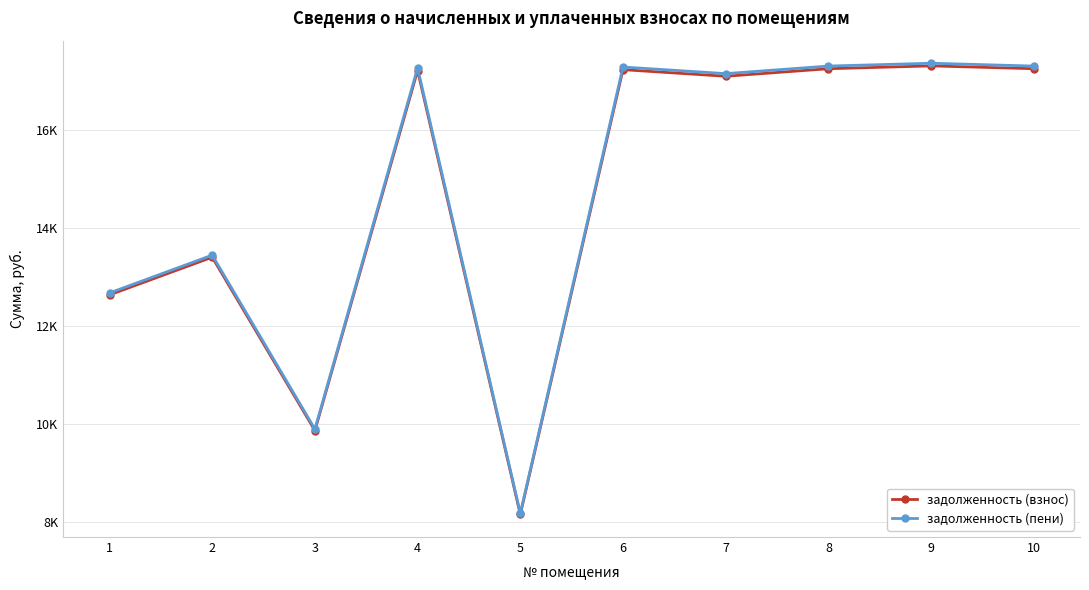

How many interior local peaks does the задолженность (взнос) series have?

4